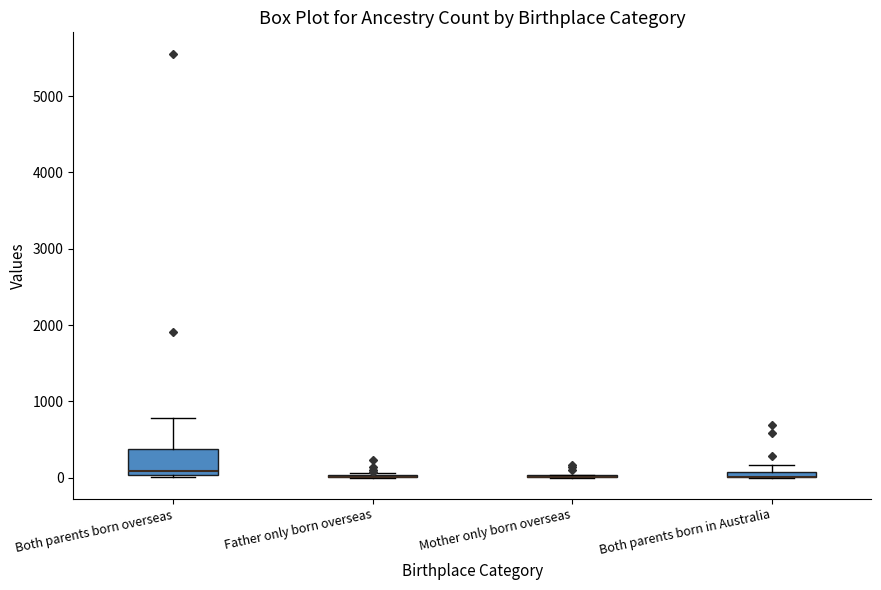

Where does the upper whisker of the box for Both parents born overseas end on the y-axis? The values are not printed on the chart, so give them approximately, as read against the axis.

800